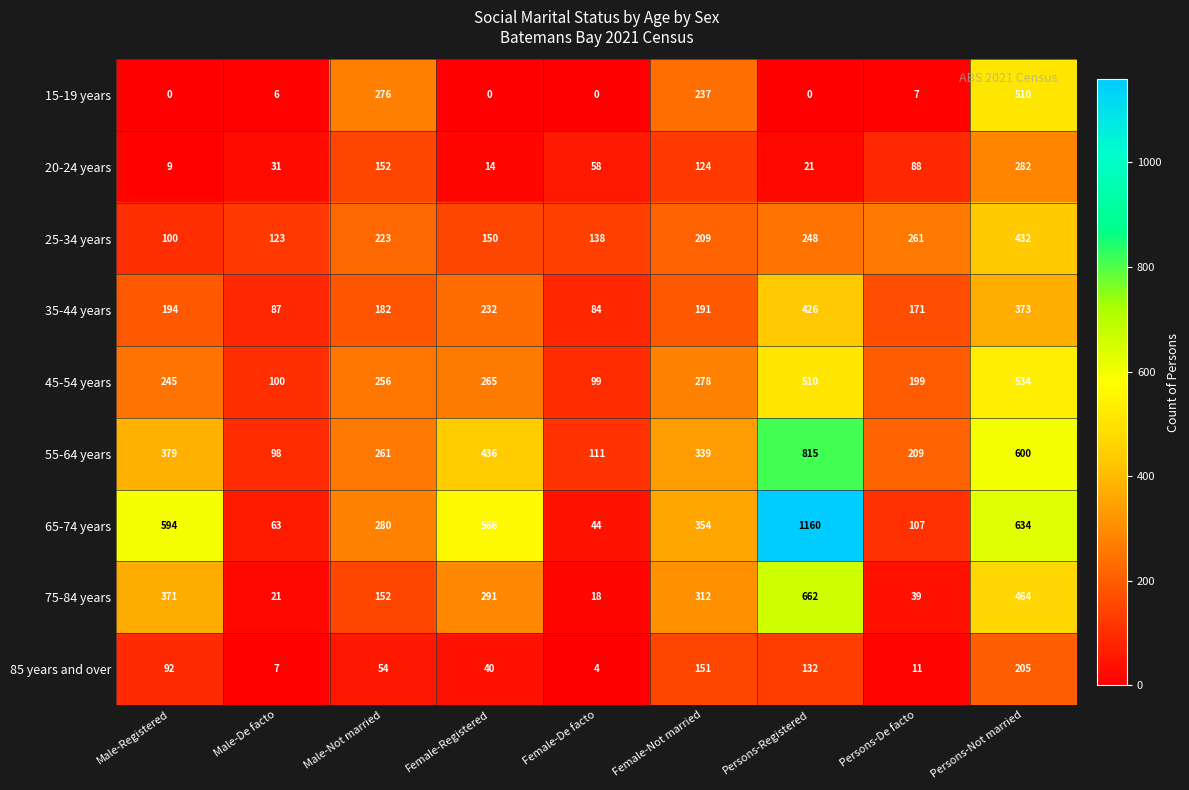

Rank the categories by 85 years and over value from lowest to highest.

Female-De facto, Male-De facto, Persons-De facto, Female-Registered, Male-Not married, Male-Registered, Persons-Registered, Female-Not married, Persons-Not married